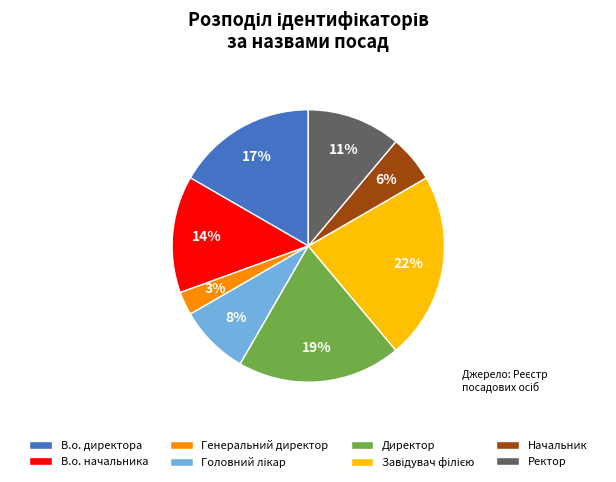

Between Ректор and Начальник, which is larger?

Ректор